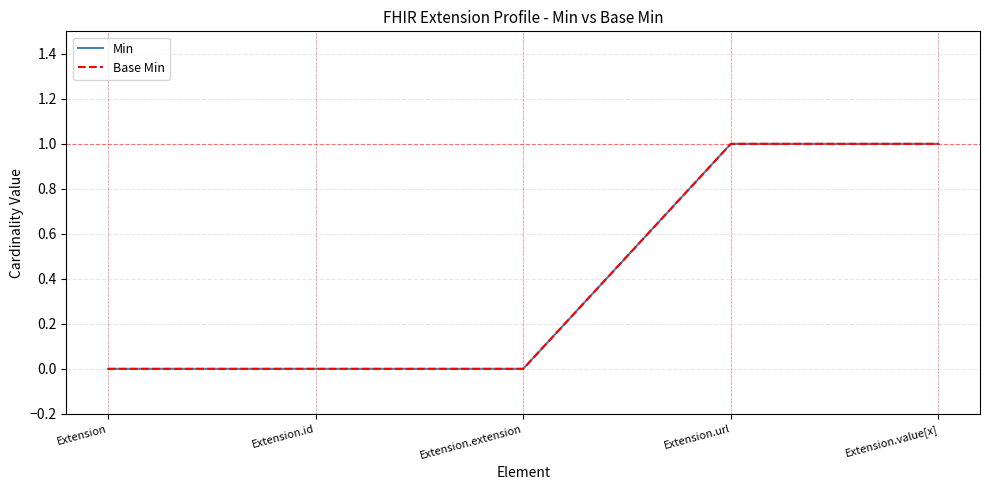

How many lines are shown in the chart?

2